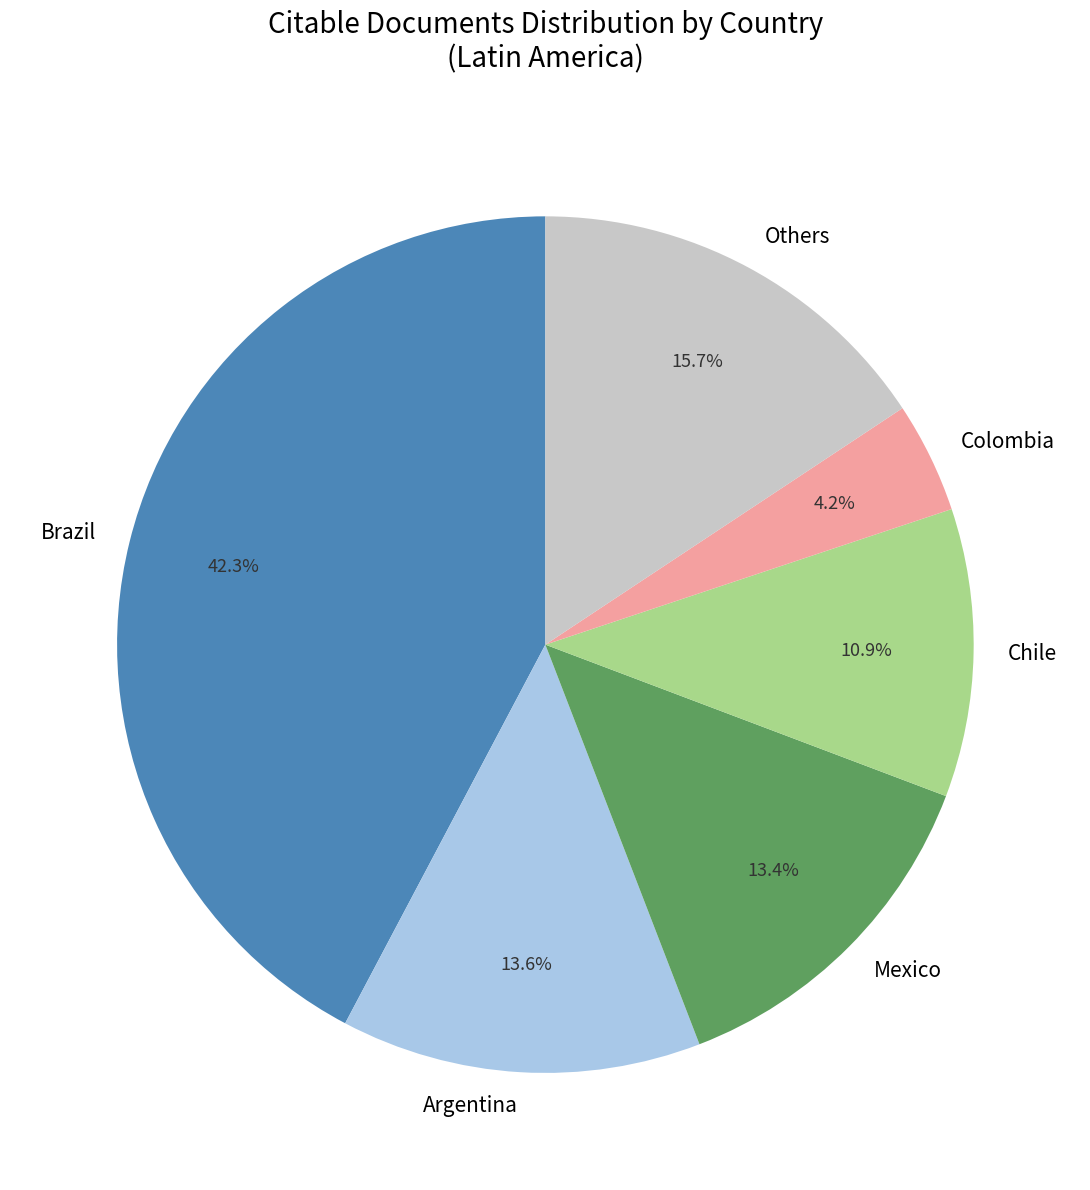

Between Chile and Others, which is larger?

Others